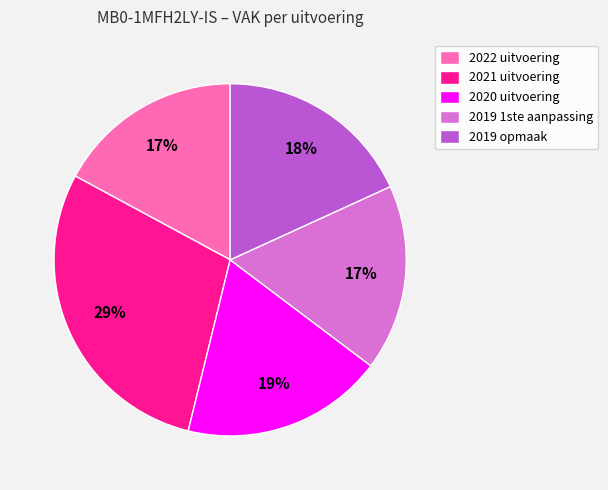

Which has a higher value, 2020 uitvoering or 2022 uitvoering?

2020 uitvoering